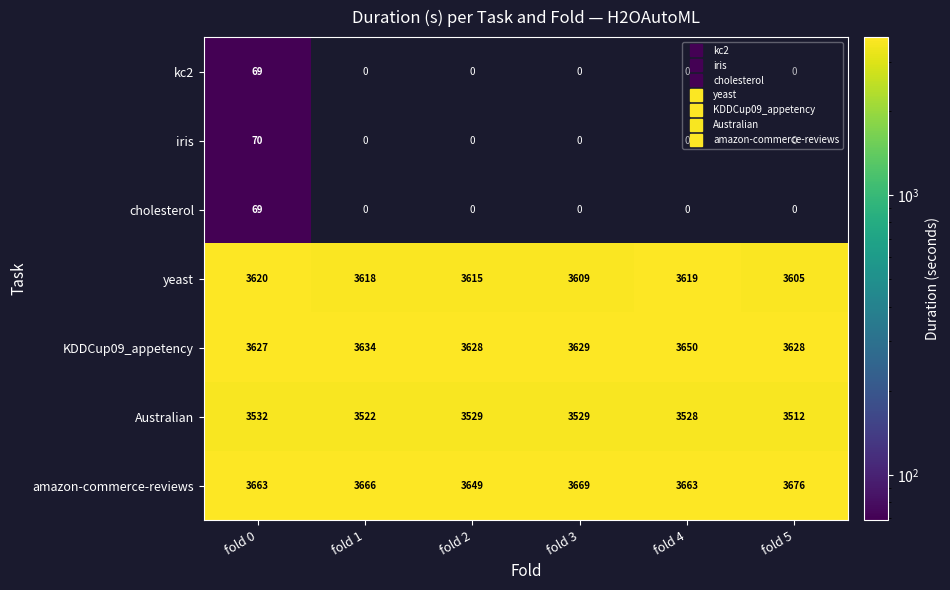

What is the greatest value displayed?

3675.6